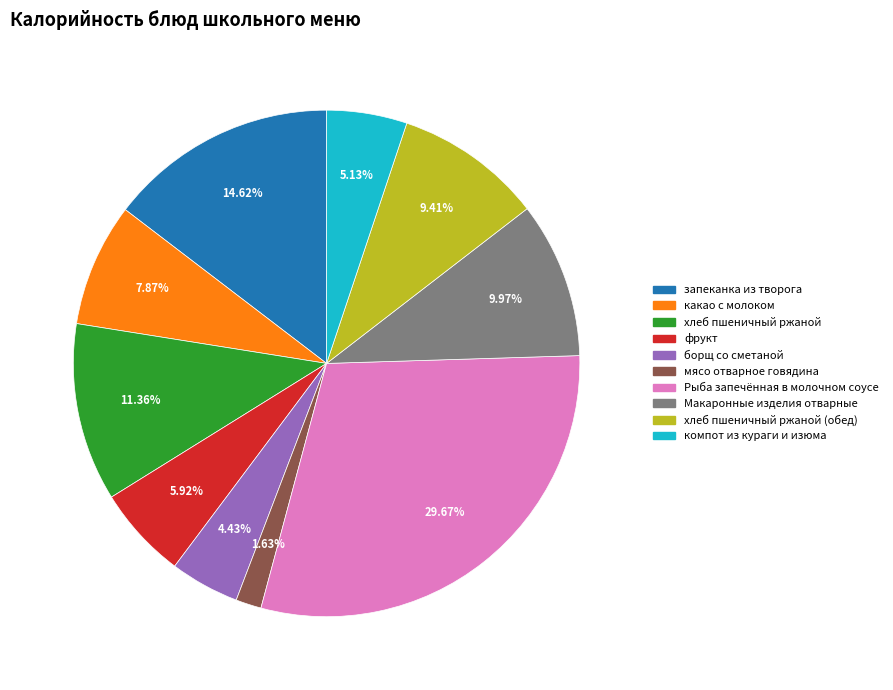

Does any single category account for the majority?

No